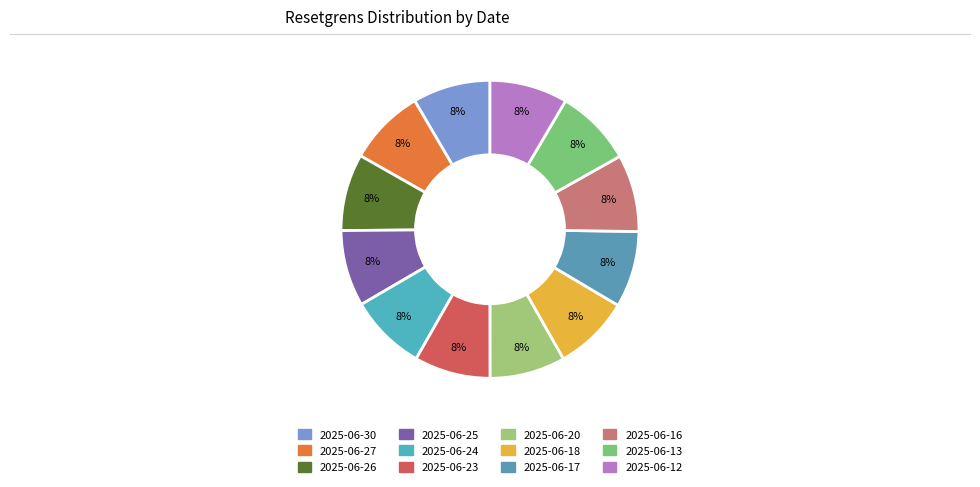

Count the number of slices in the pie.

12